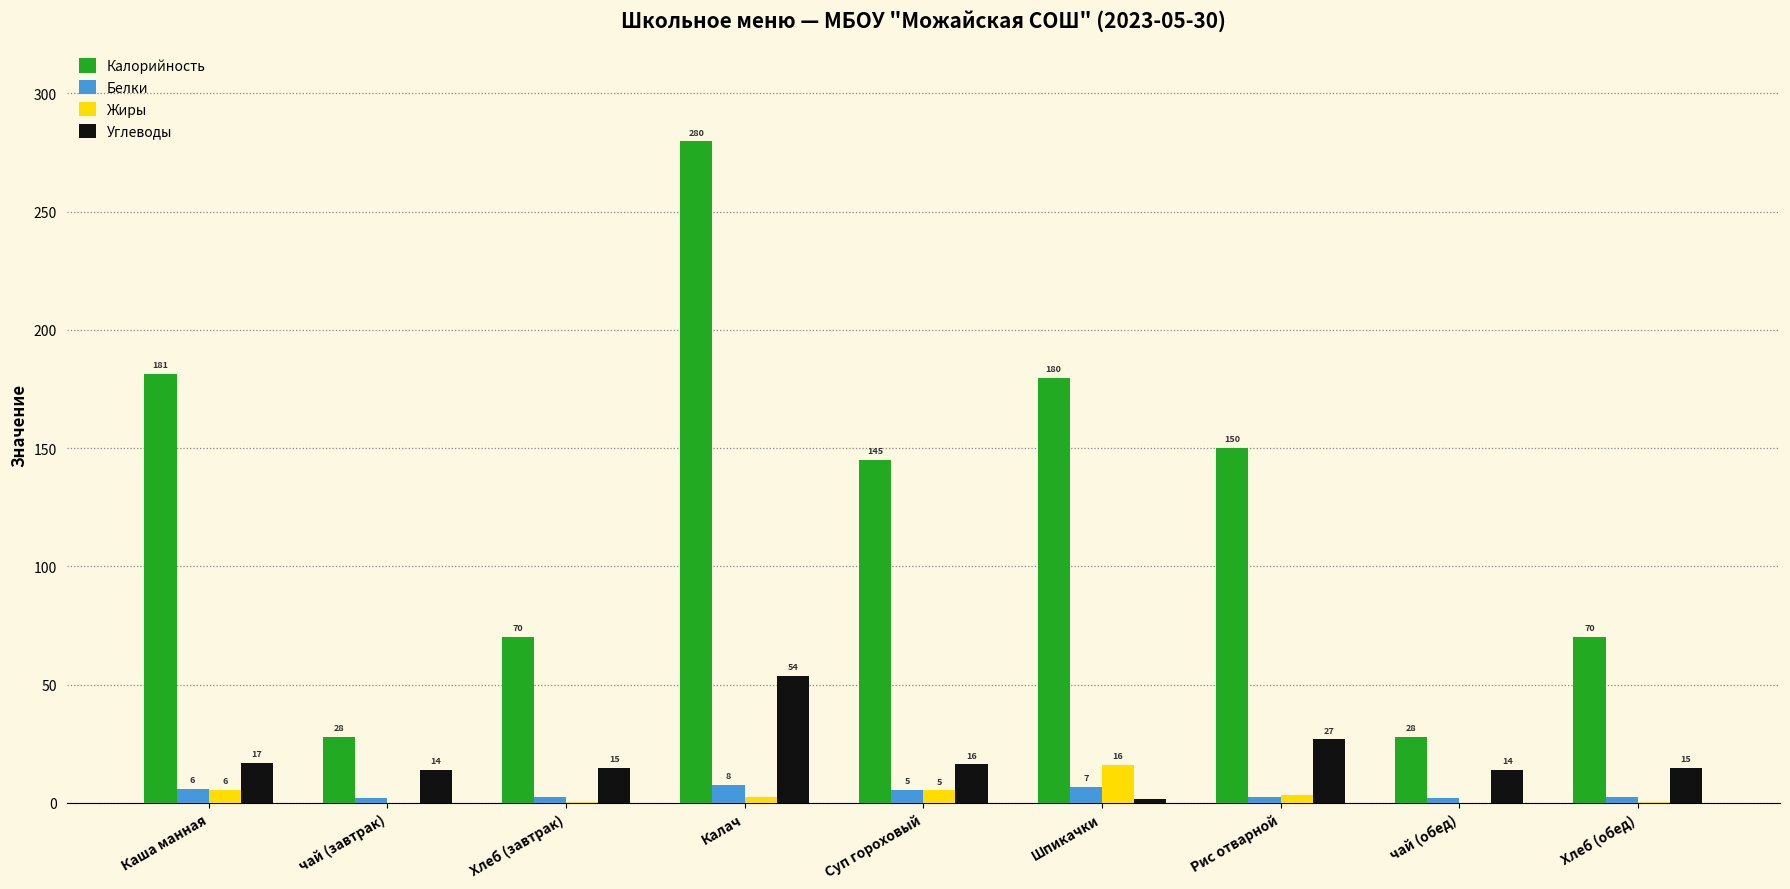

How many groups of bars are there?

9